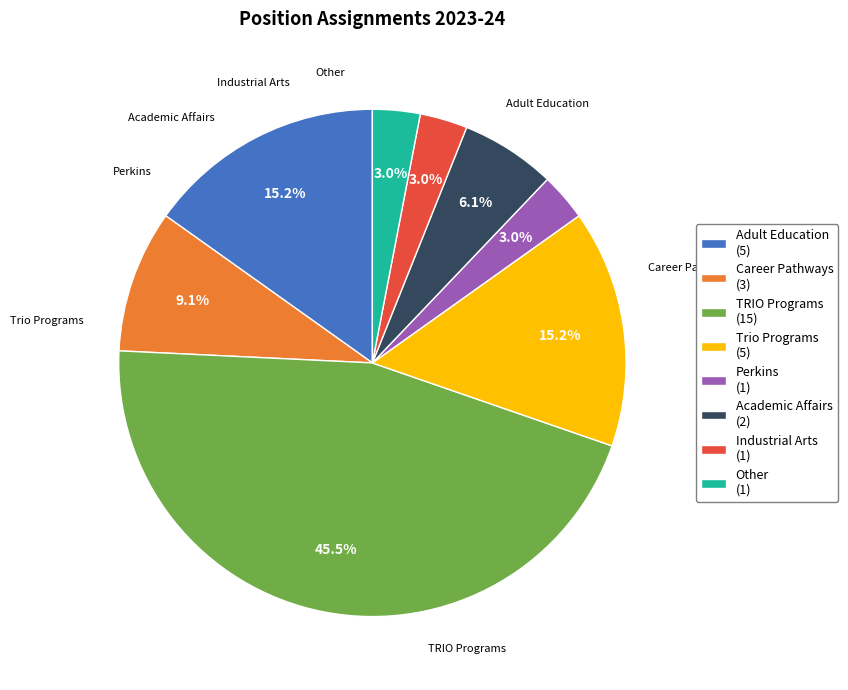

The Adult Education slice represents 3% of the pie. True or false?

False